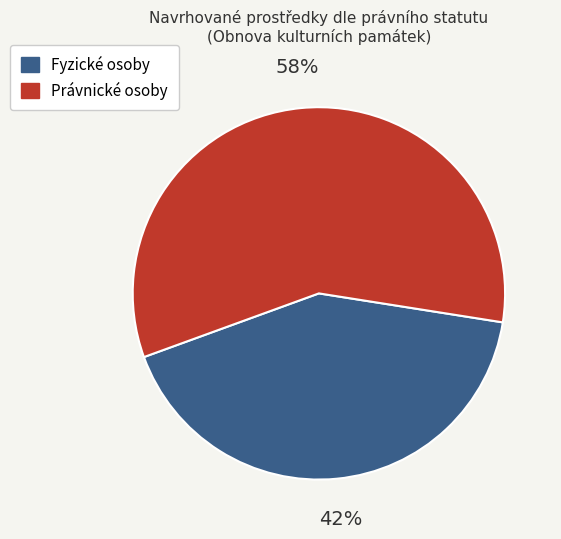

Between Fyzické osoby and Právnické osoby, which is larger?

Právnické osoby